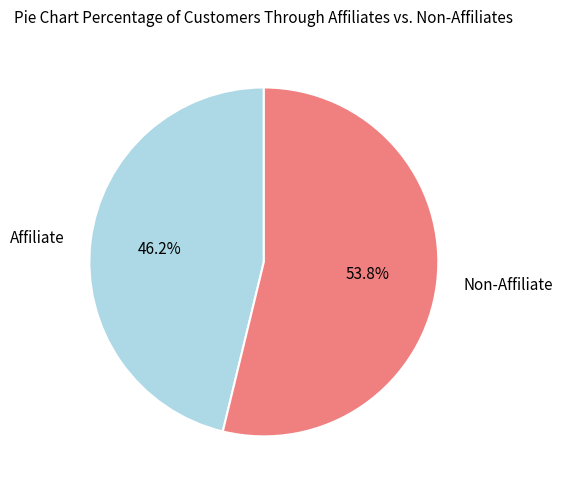

What is the total percentage of Affiliate and Non-Affiliate?

100.0%